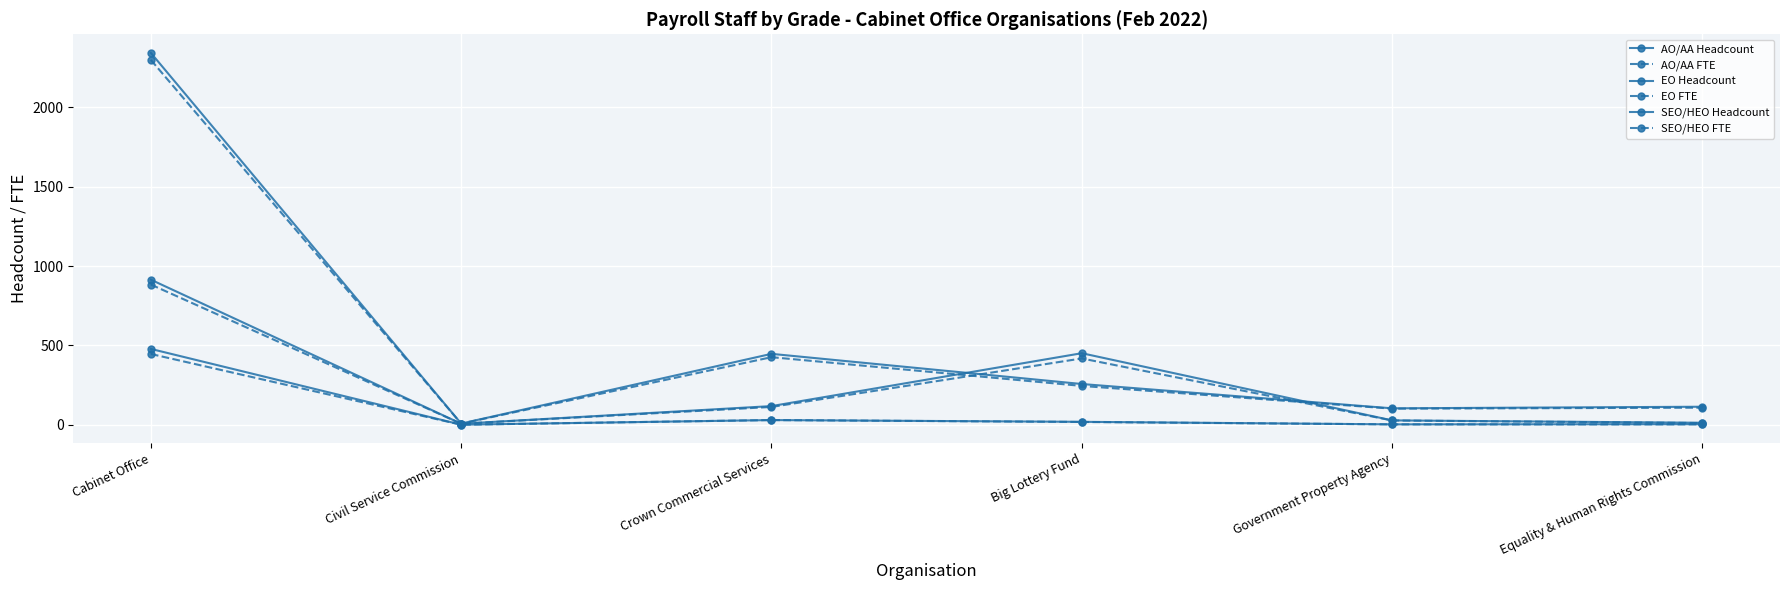

At which category does SEO/HEO Headcount reach its first local valley?

Civil Service Commission